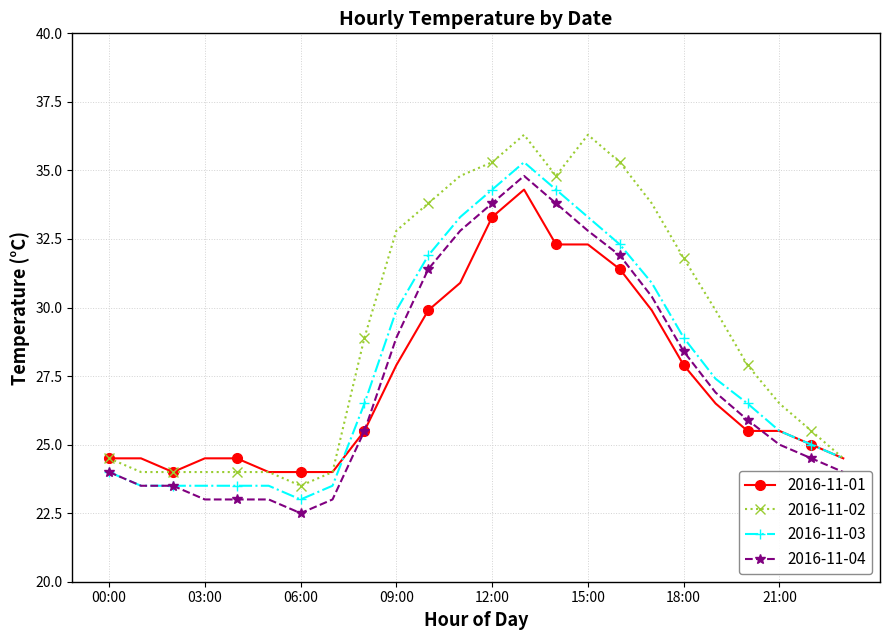

What is the value of the 2016-11-02 point at the 12th from the left?

34.8